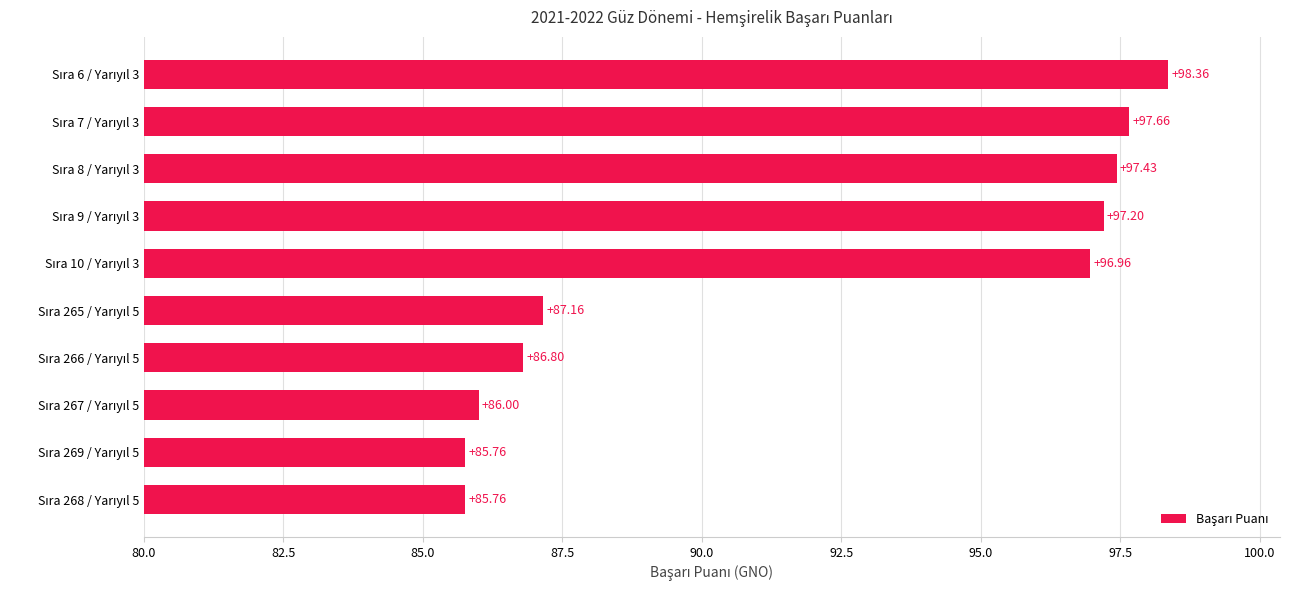

What is the difference between the maximum and minimum values?

12.6